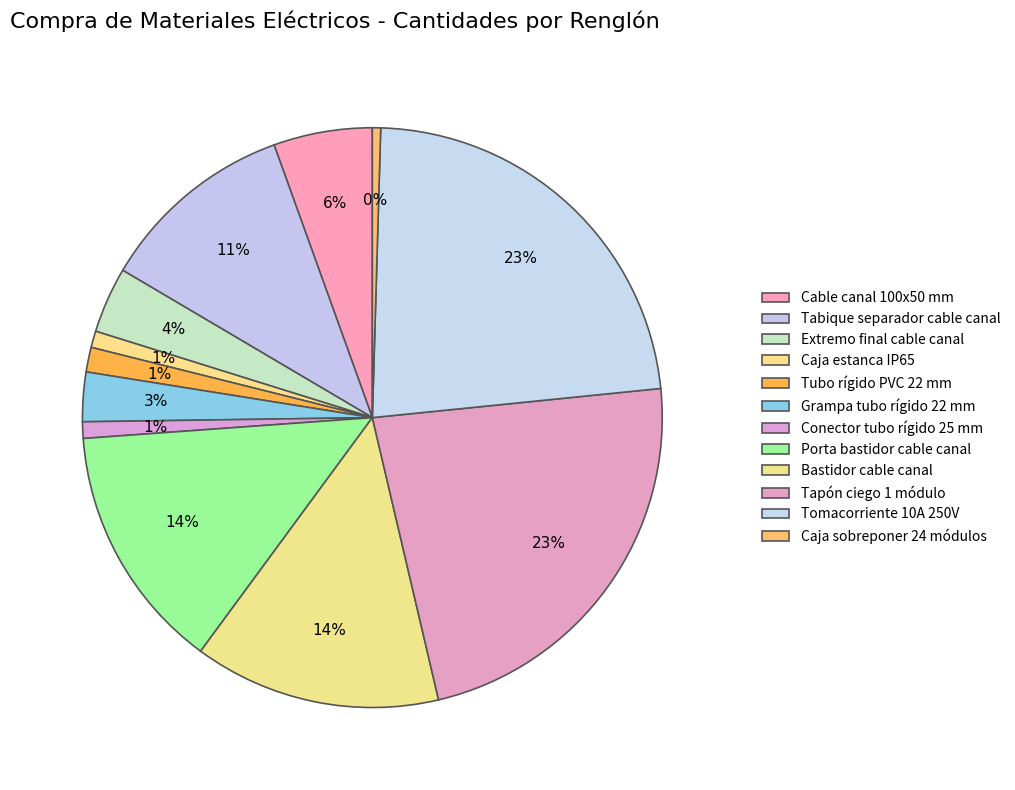

Between Porta bastidor cable canal and Cable canal 100x50 mm, which is larger?

Porta bastidor cable canal